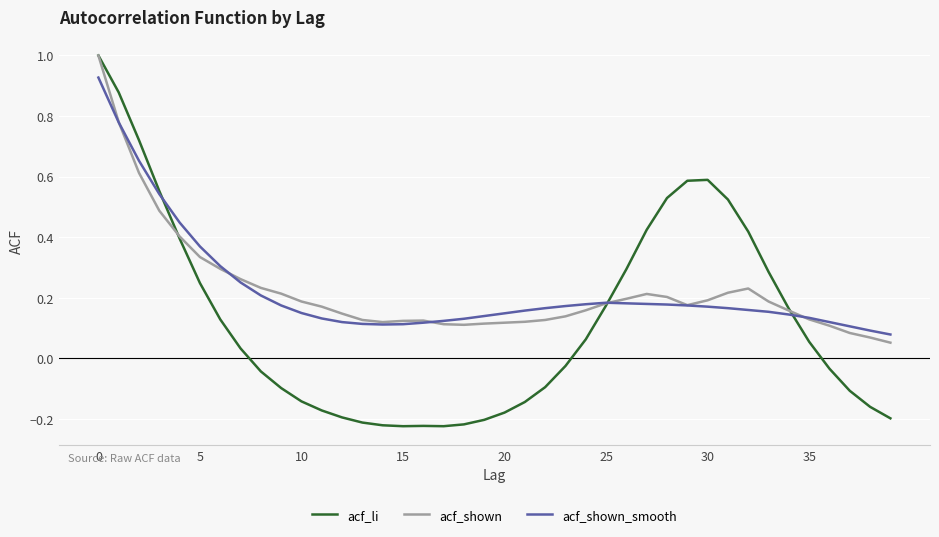

What is the maximum value for acf_shown?

1.0